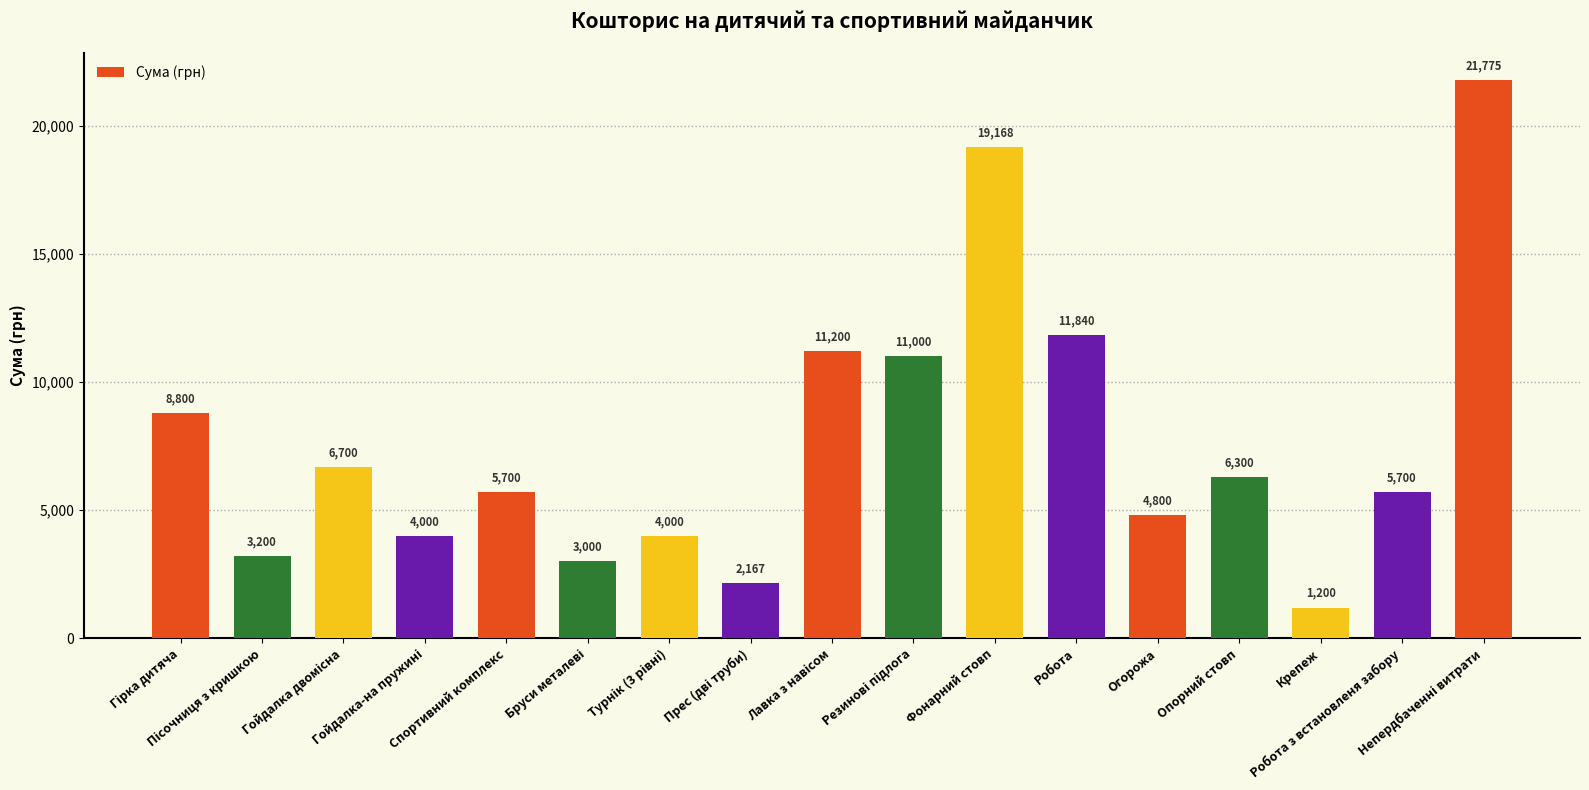

What is the difference between the maximum and minimum values?

20575